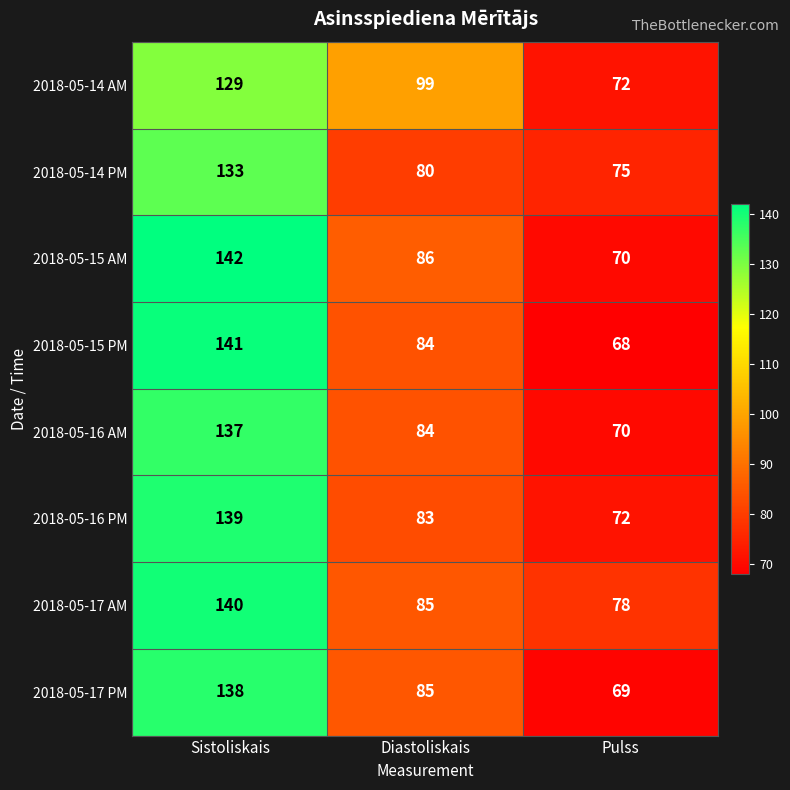

The 2018-05-15 PM series shows 30 at Pulss. True or false?

False